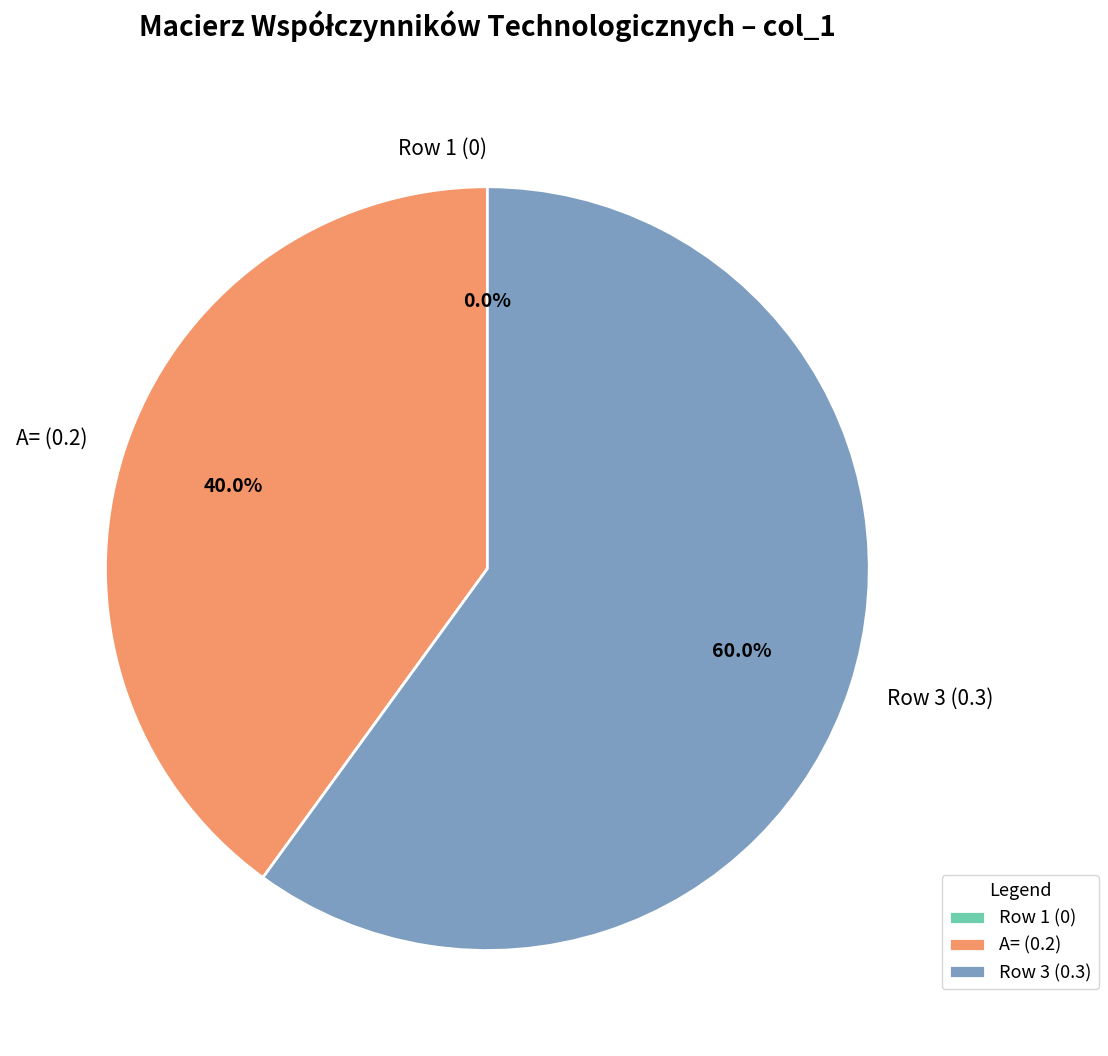

Which has a higher value, Row 1 (0) or Row 3 (0.3)?

Row 3 (0.3)